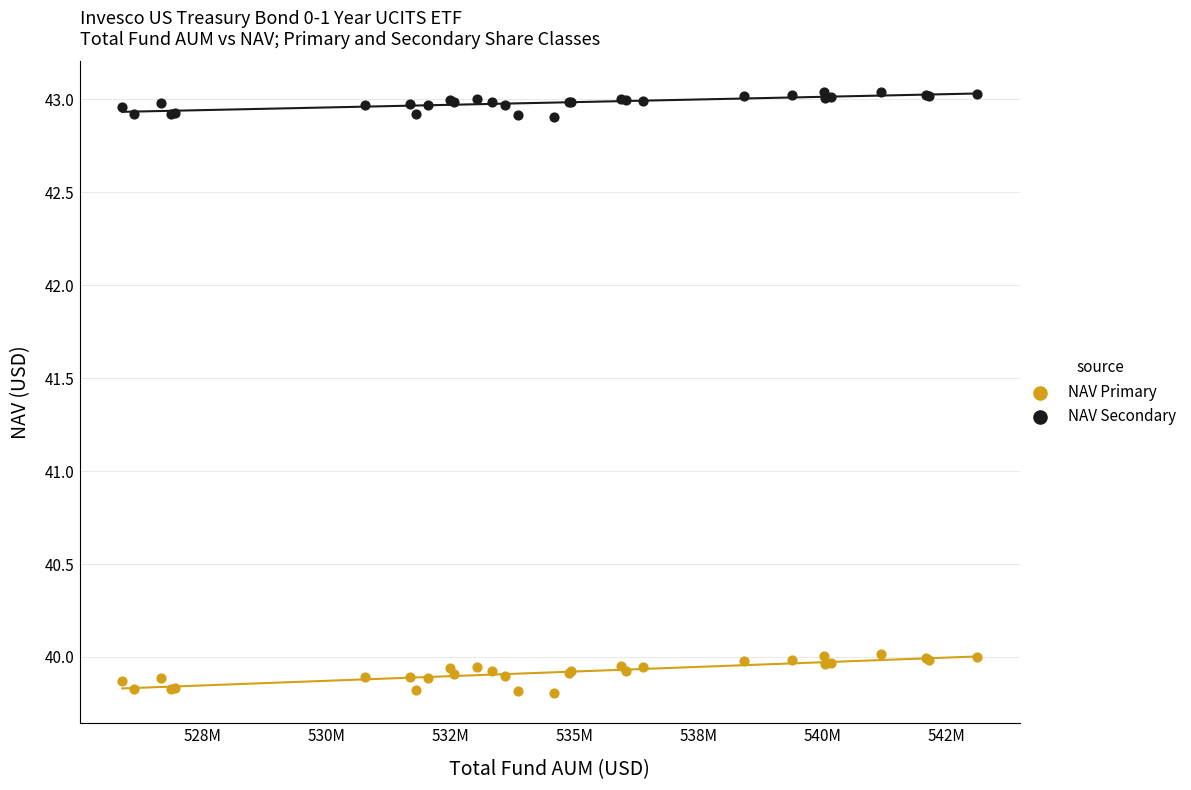

Which series reaches the maximum Y coordinate?

NAV Secondary